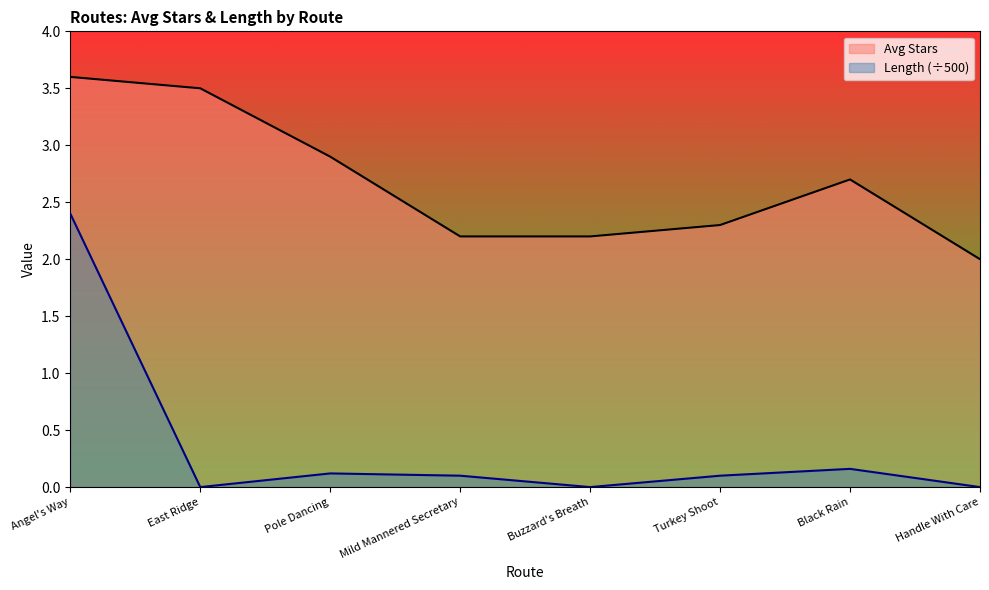

What is the label of the 4th point from the right?

Buzzard's Breath